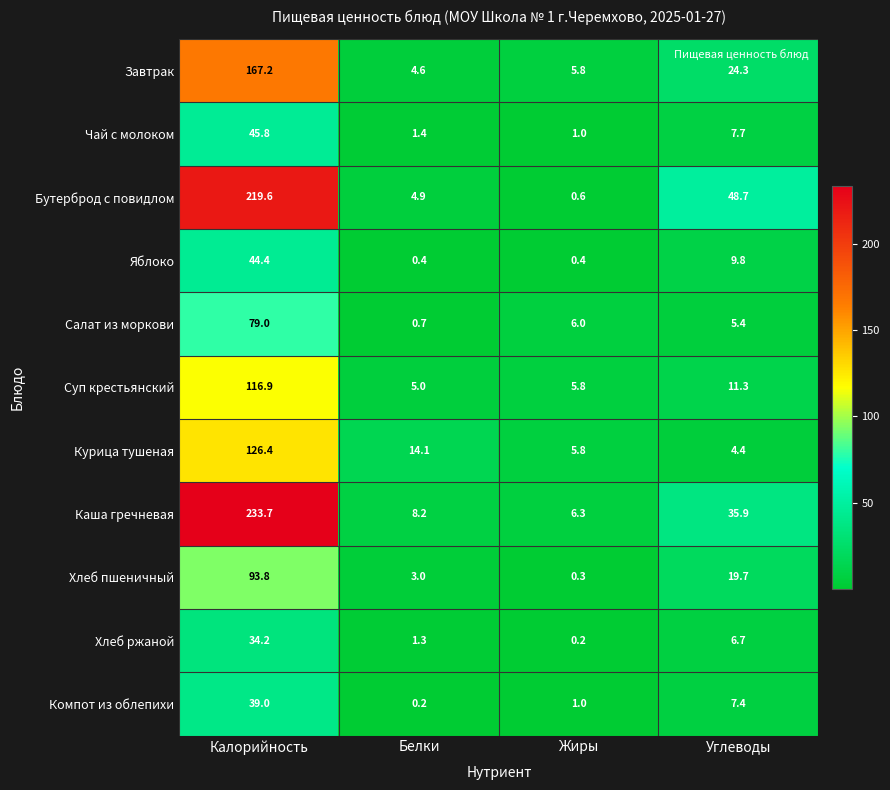

What is the total value across all series at Жиры?

33.2